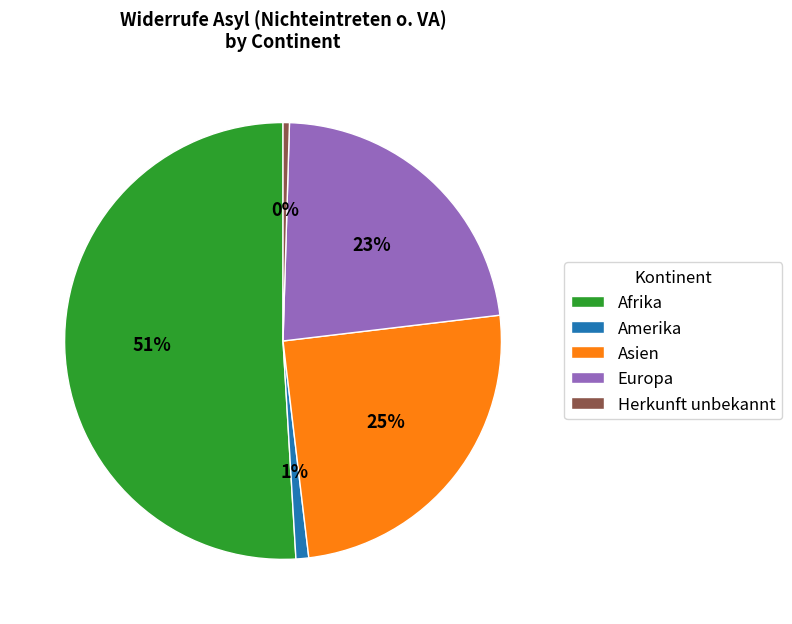

How many slices are in this pie chart?

5